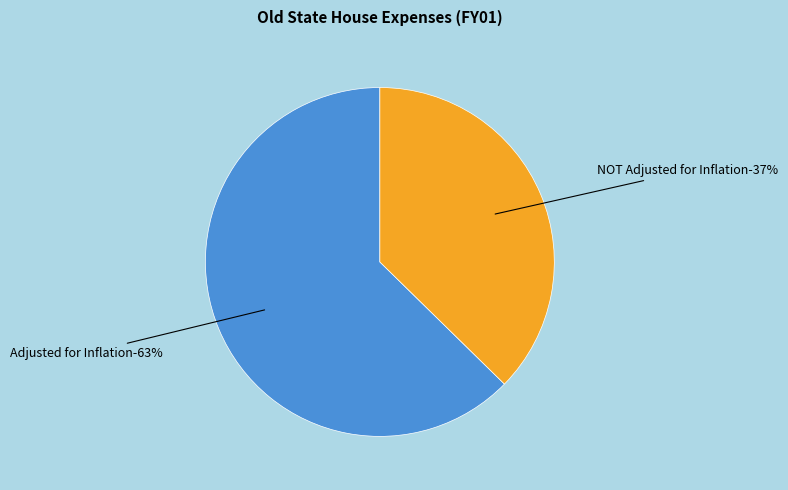

To the nearest percent, what percentage of the pie is Adjusted for Inflation?

63%